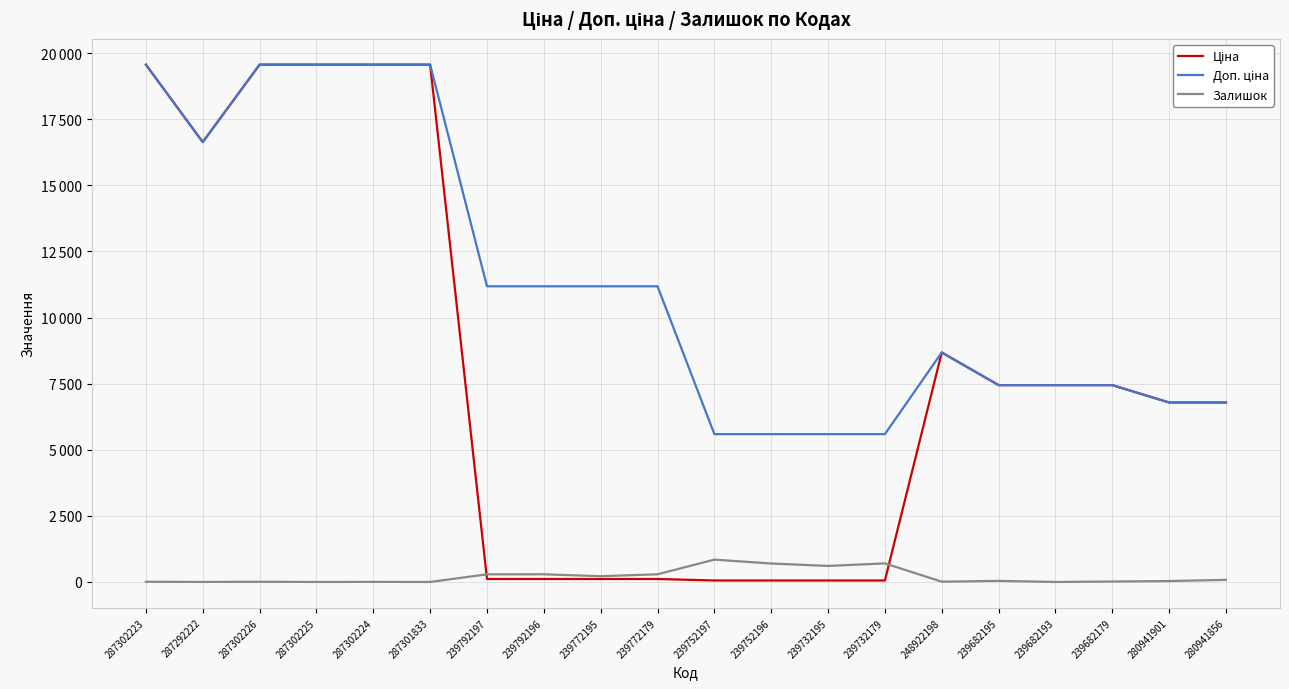

Which series has the widest spread of values?

Ціна